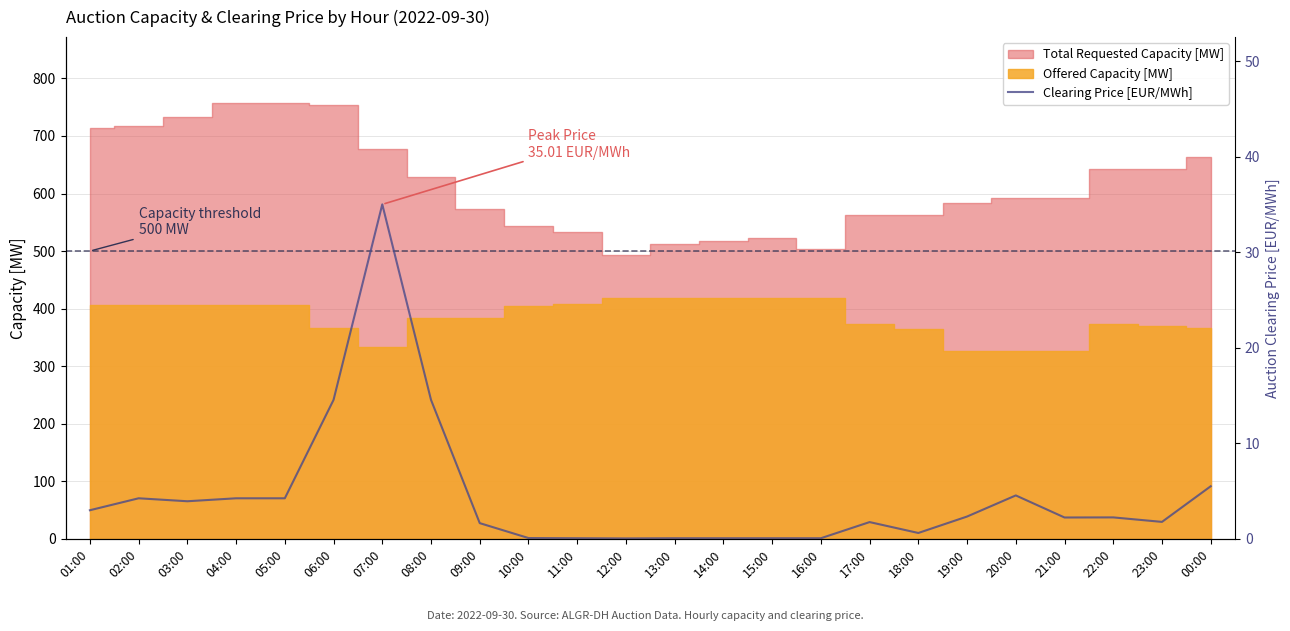

How many categories are shown in the chart?

24